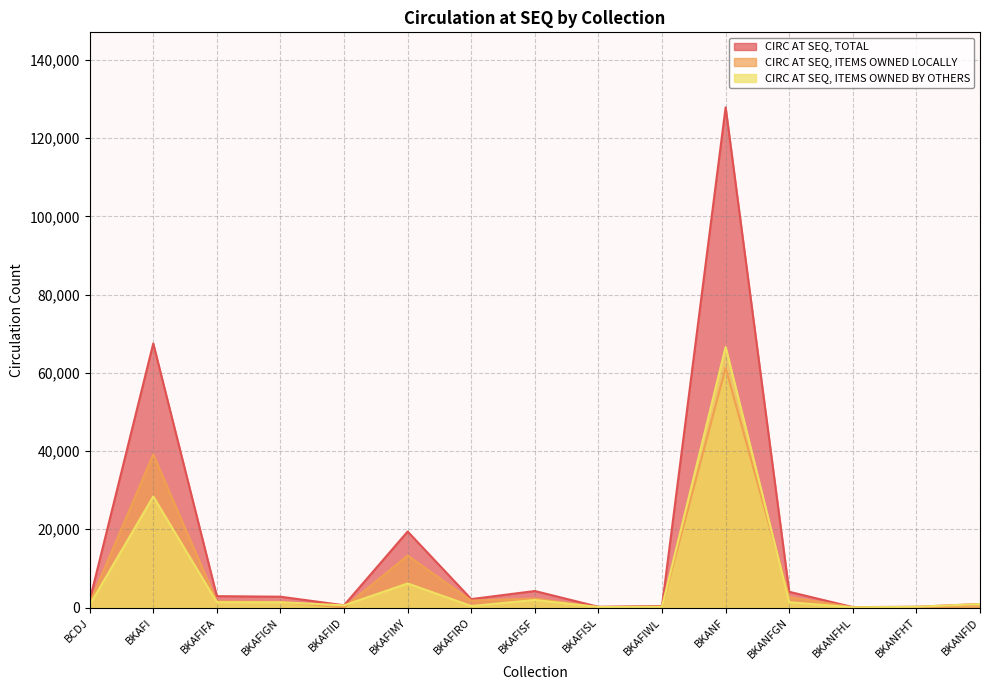

Where is the first local minimum for CIRC AT SEQ, TOTAL?

BKAFIID